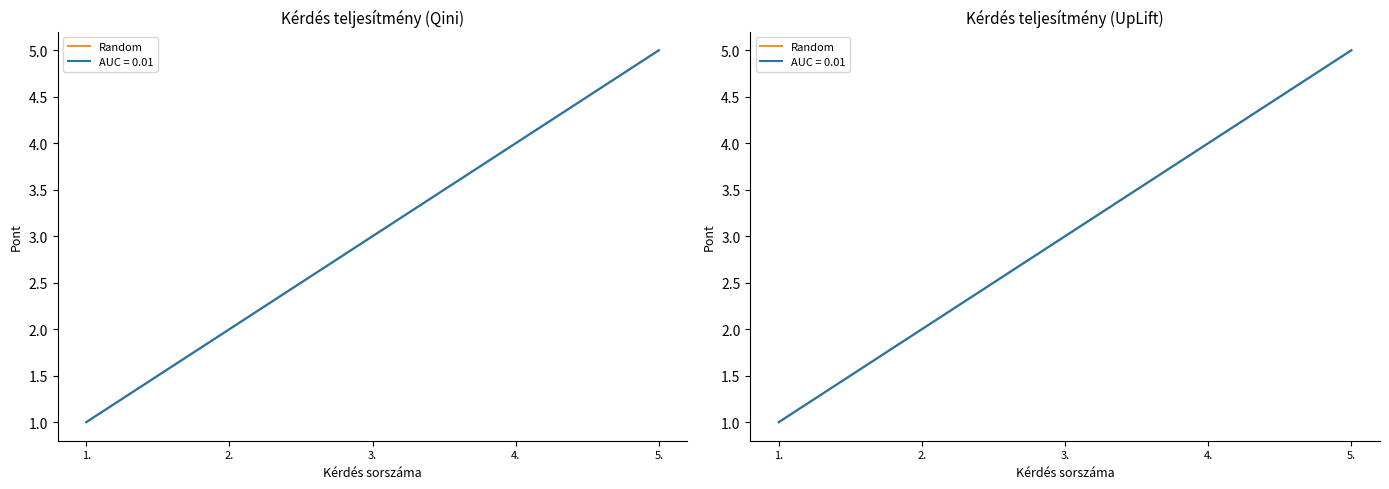

How many lines are shown in the chart?

1